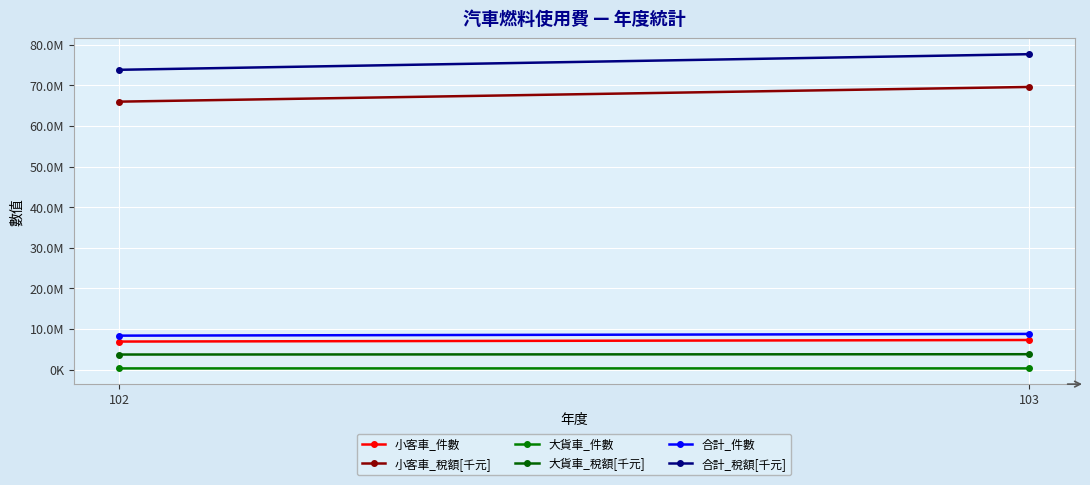

Read the 合計_稅額[千元] value at 102.

73805908